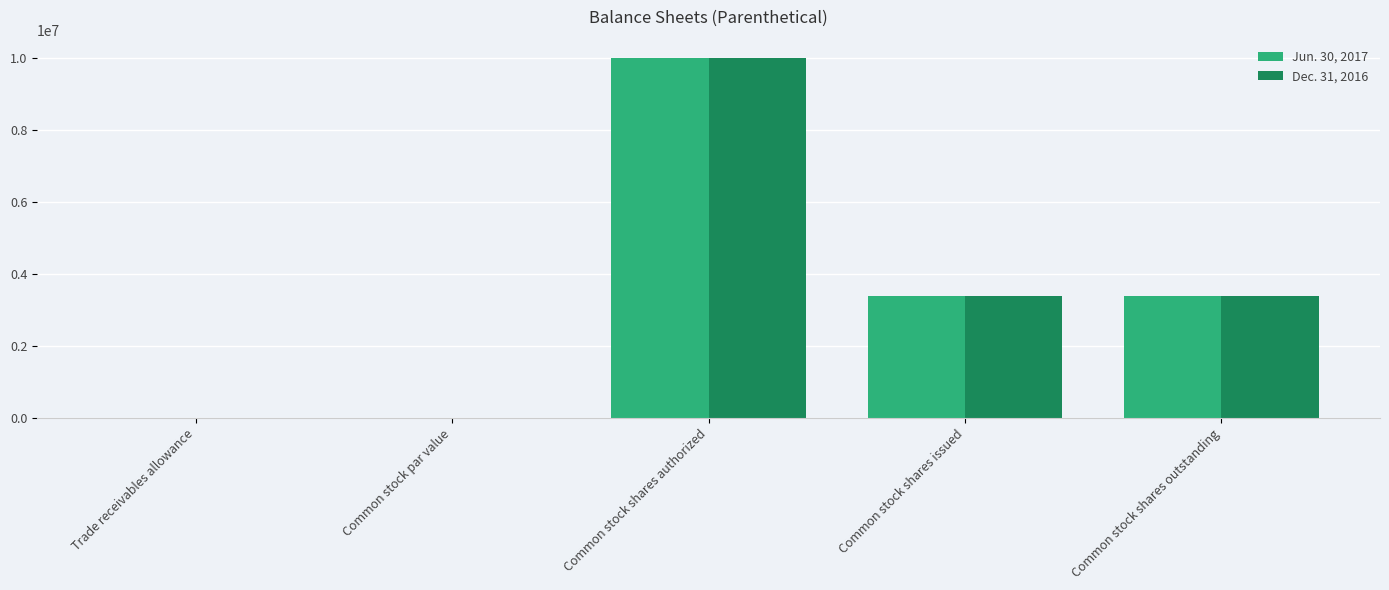

Count the number of data series in this chart.

2